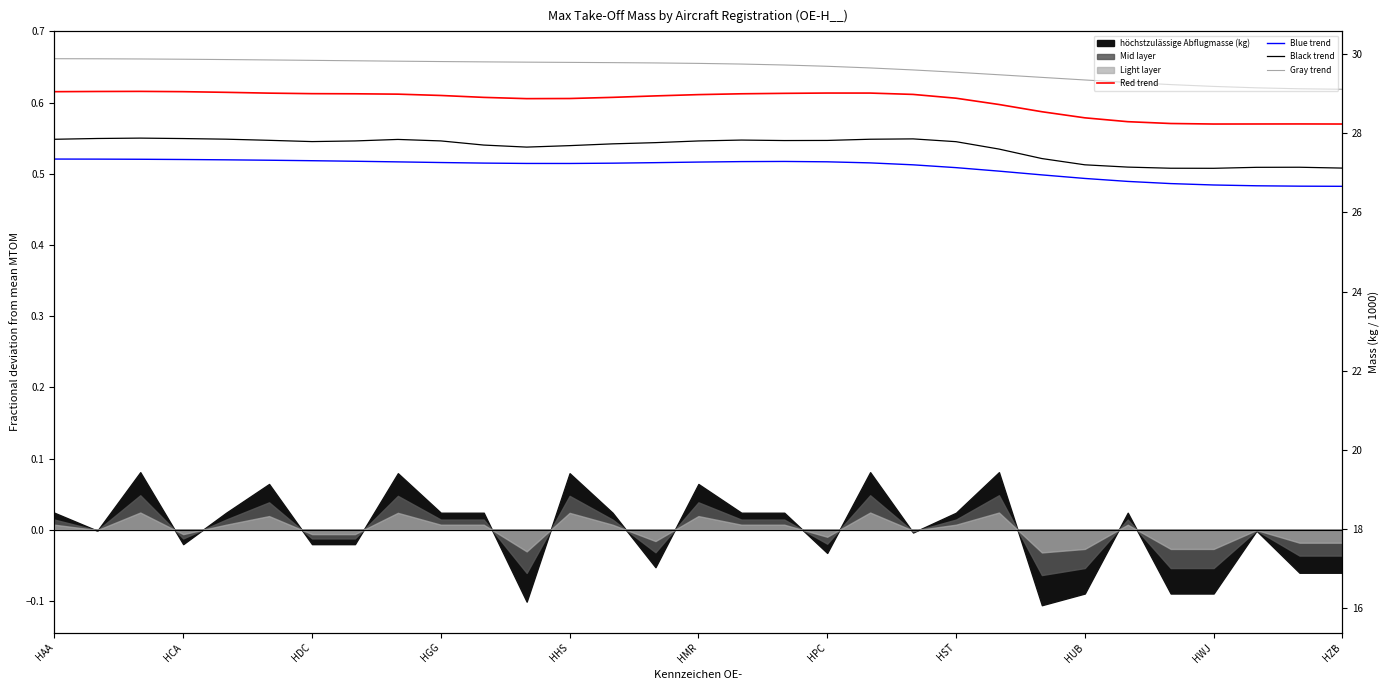

In Blue trend, how many points are lower than both neighbors (excluding endpoints)?

1